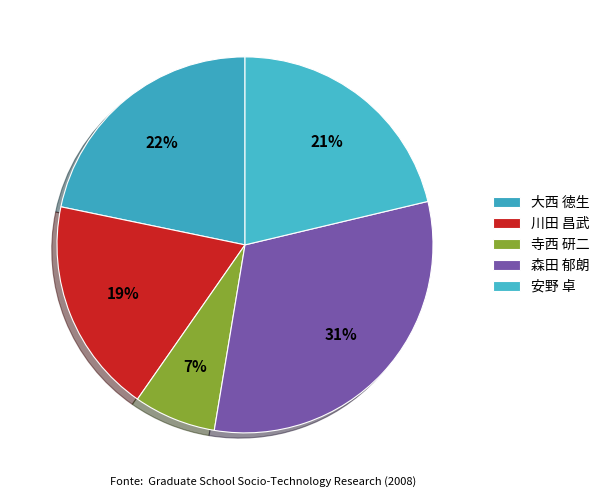

Count the number of slices in the pie.

5